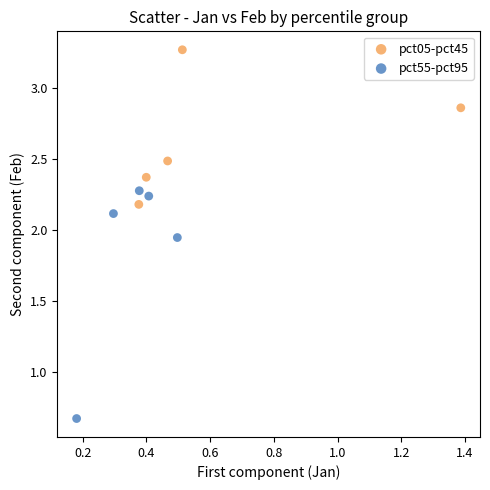

Which series contains the lowest Y value?

pct55-pct95